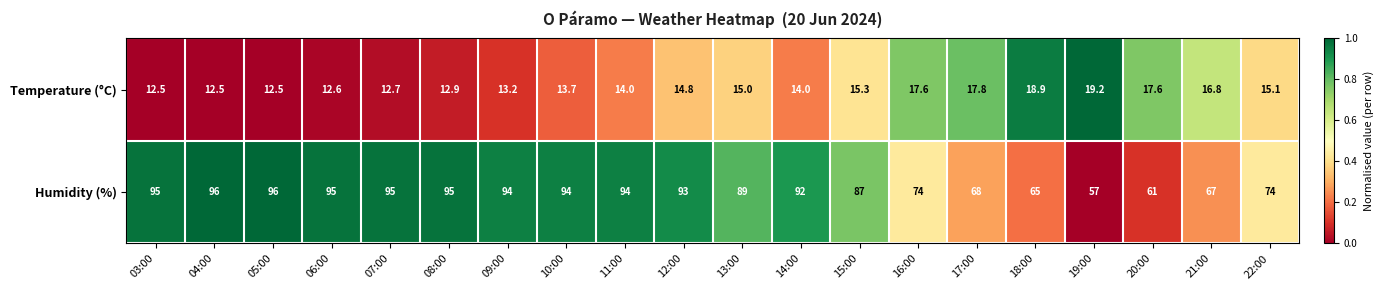

Which series has the largest total across all categories?

Humidity (%)